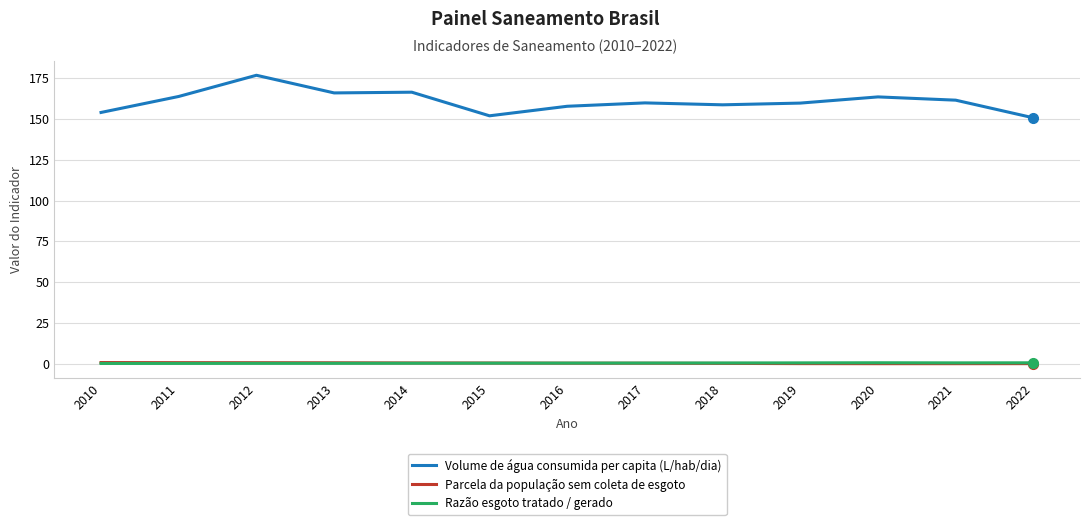

True or false: Volume de água consumida per capita (L/hab/dia) and Razão esgoto tratado / gerado cross at least once.

False